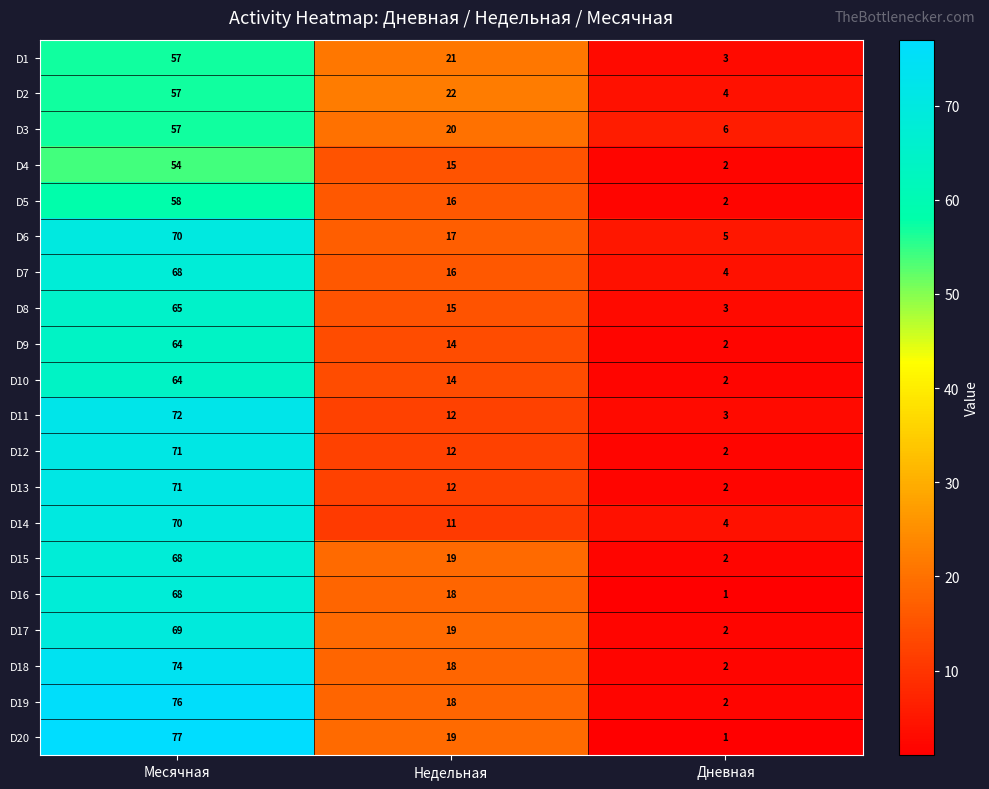

What is the minimum value shown in the chart?

1